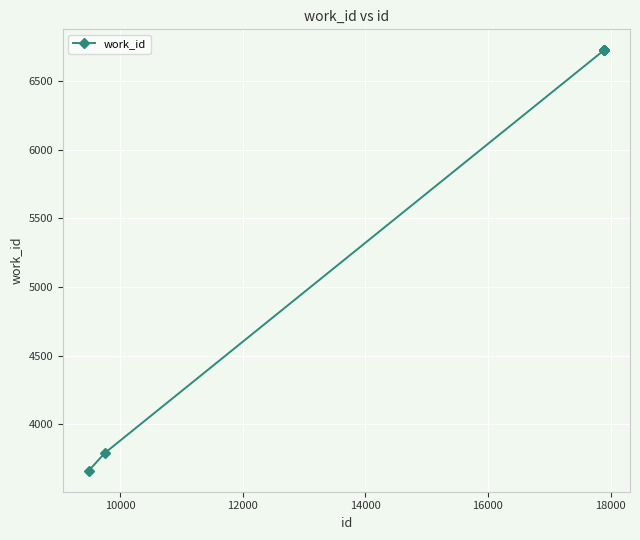

What is the difference between the maximum and minimum values?

3065